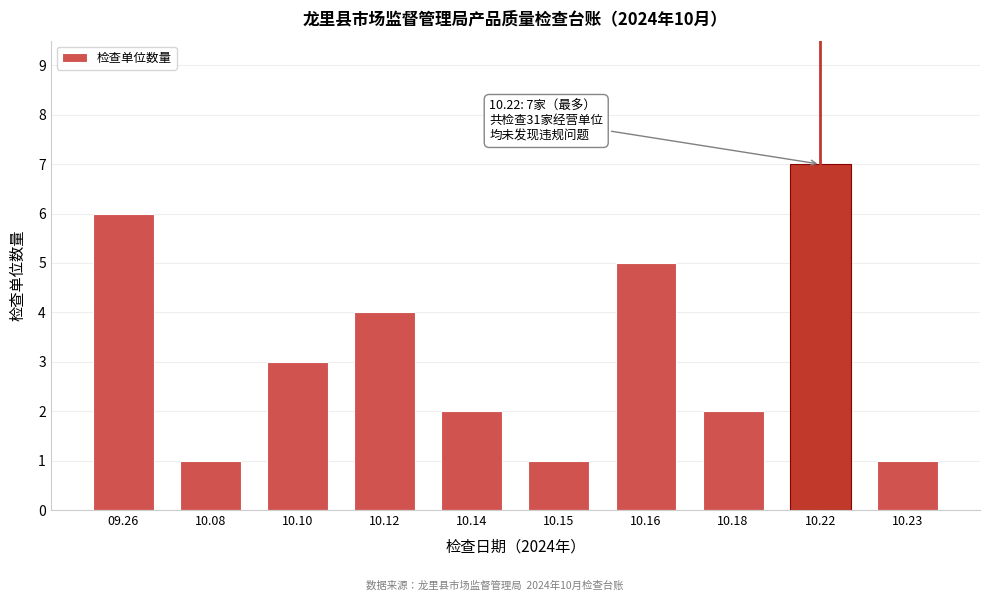

Reading left to right, transcribe all the data shown in this chart.

09.26=6	10.08=1	10.10=3	10.12=4	10.14=2	10.15=1	10.16=5	10.18=2	10.22=7	10.23=1